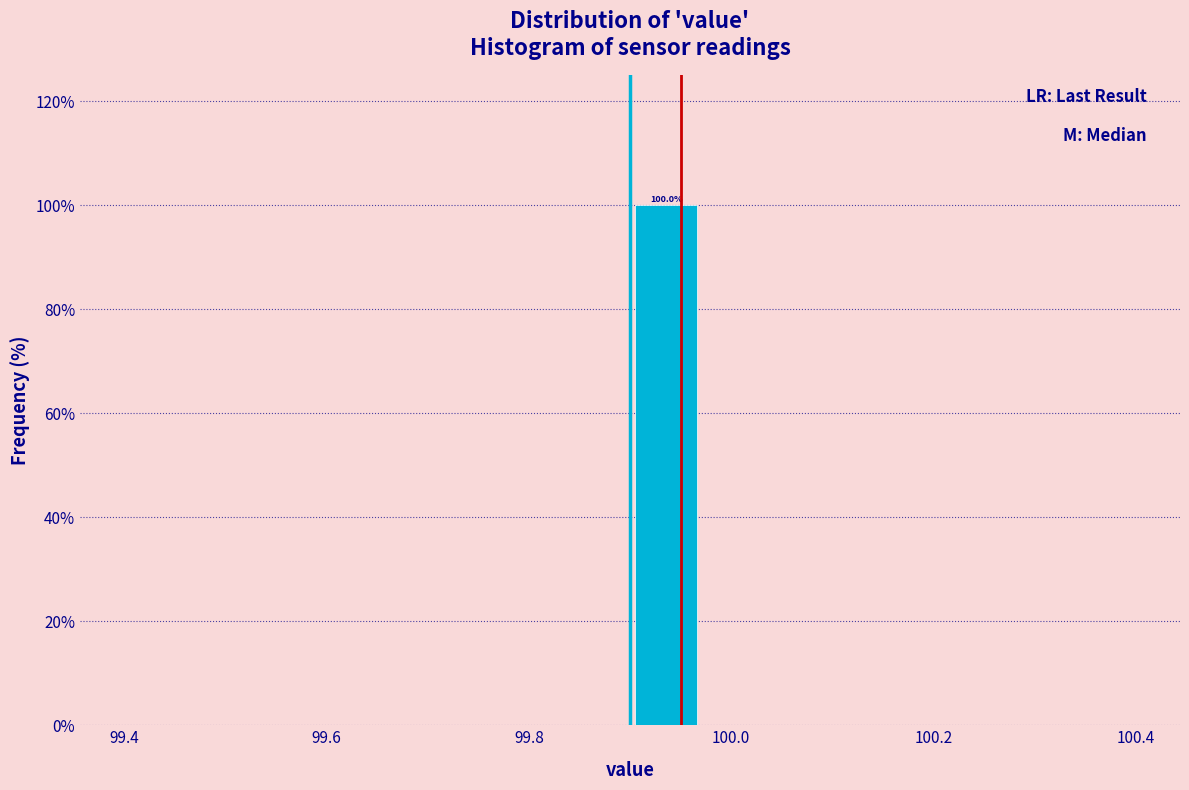

Around what value on the x-axis is the tallest bar? Give the approximate position of its centre, as read against the axis.

99.94